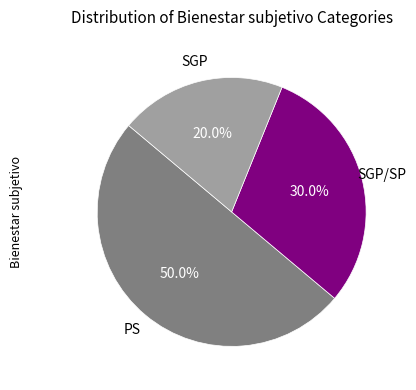

How many slices are in this pie chart?

3